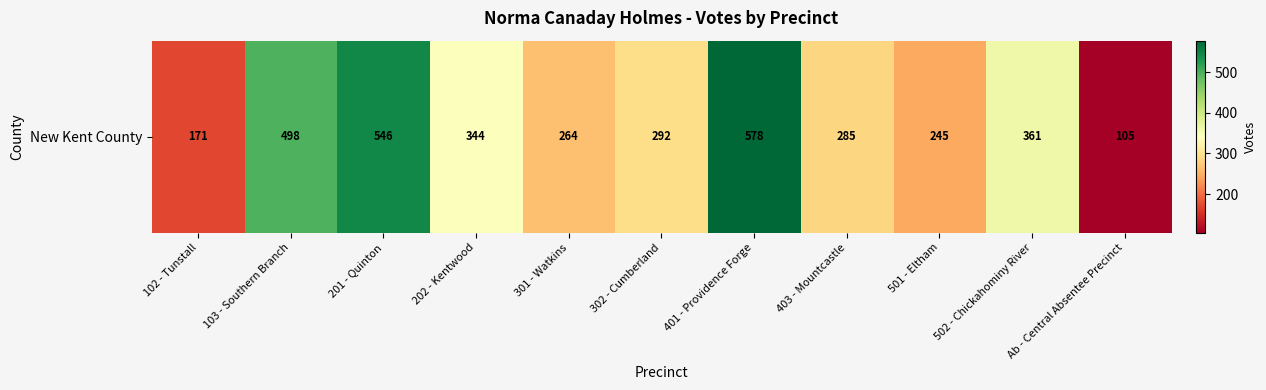

How many distinct data groups are displayed?

1